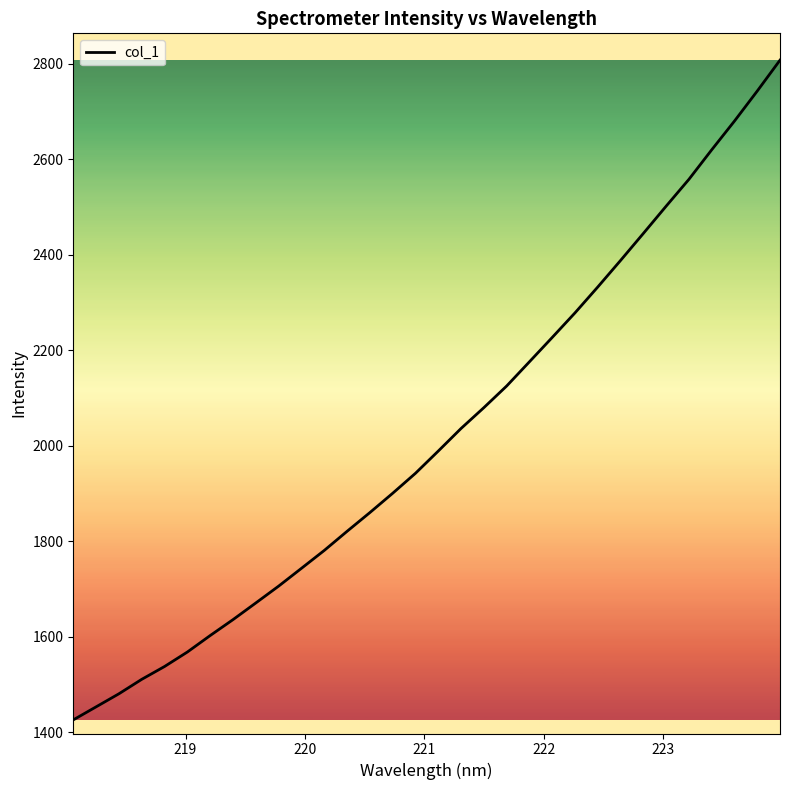

What is the average value?

2019.6